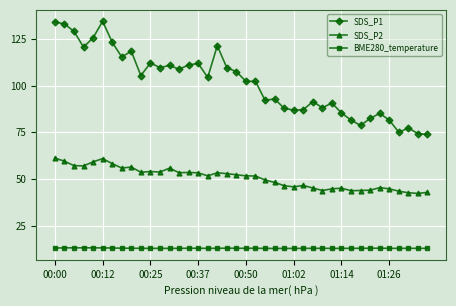

True or false: BME280_temperature and SDS_P1 intersect in this chart.

False